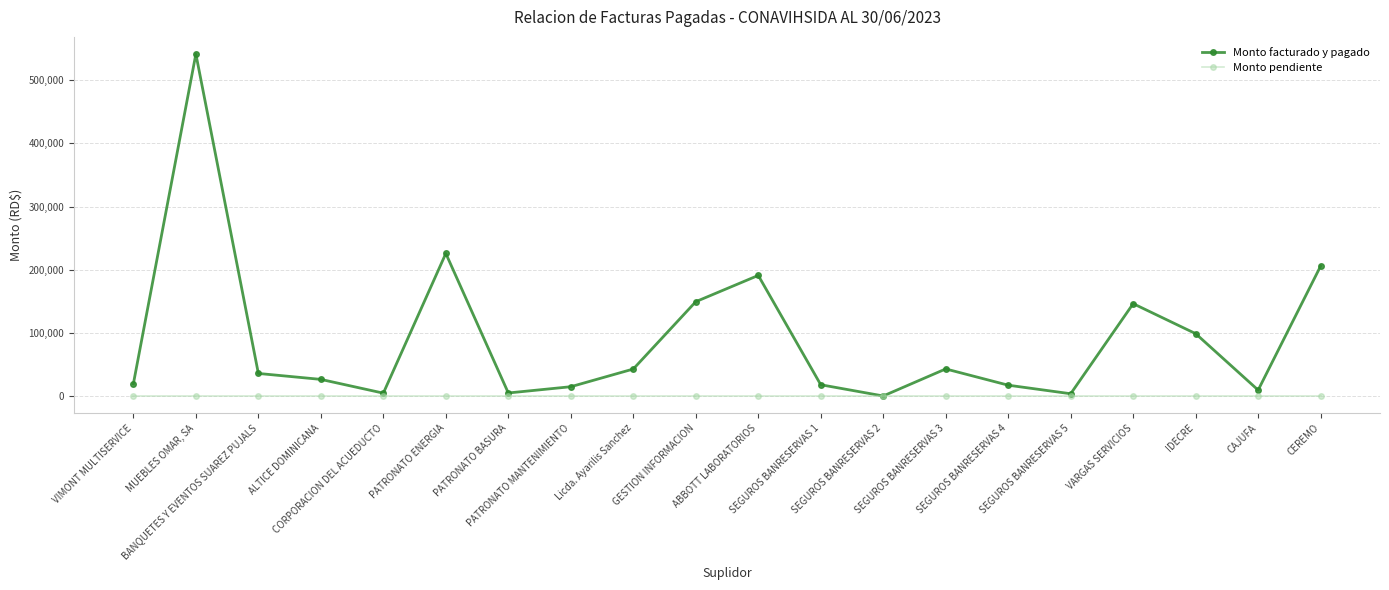

What is the difference between the highest and lowest values at PATRONATO MANTENIMIENTO?

15000.0